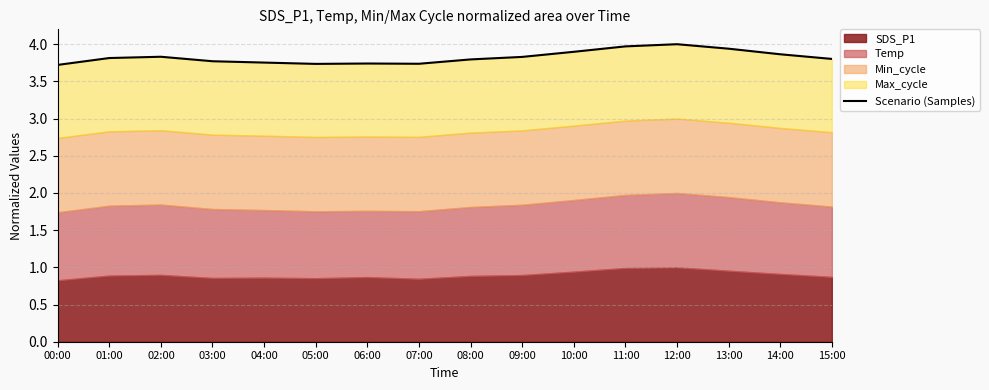

Count the values in the range 3 to 4.

16